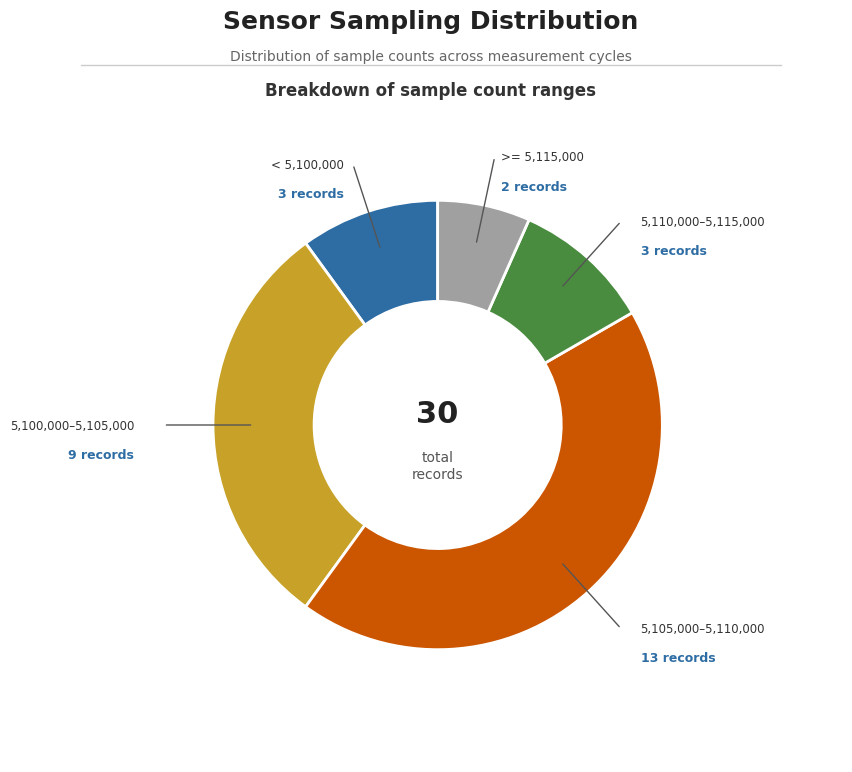

Is there any slice that represents more than half of the pie?

No